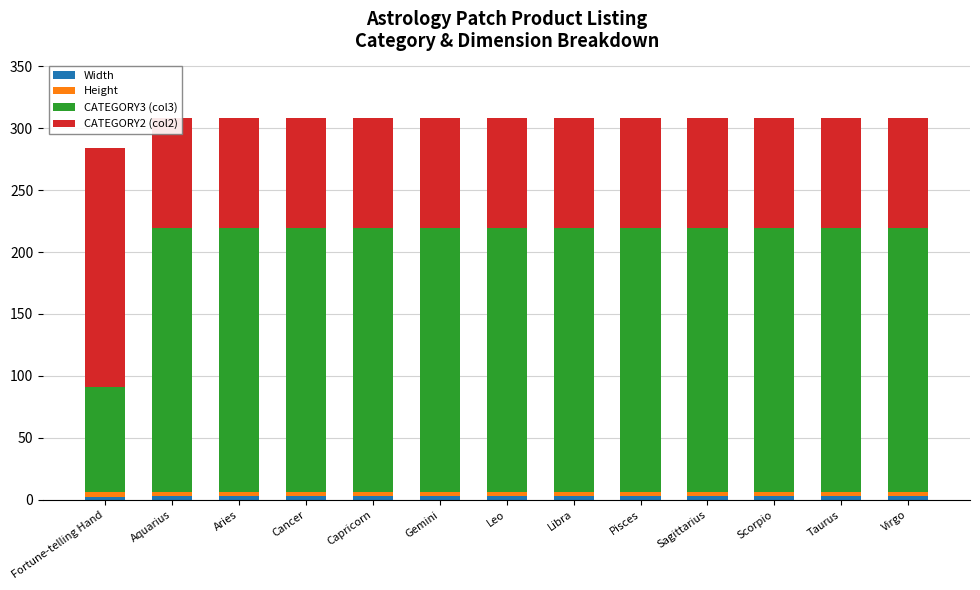

True or false: Height has a value of 4.0 at Sagittarius.

False